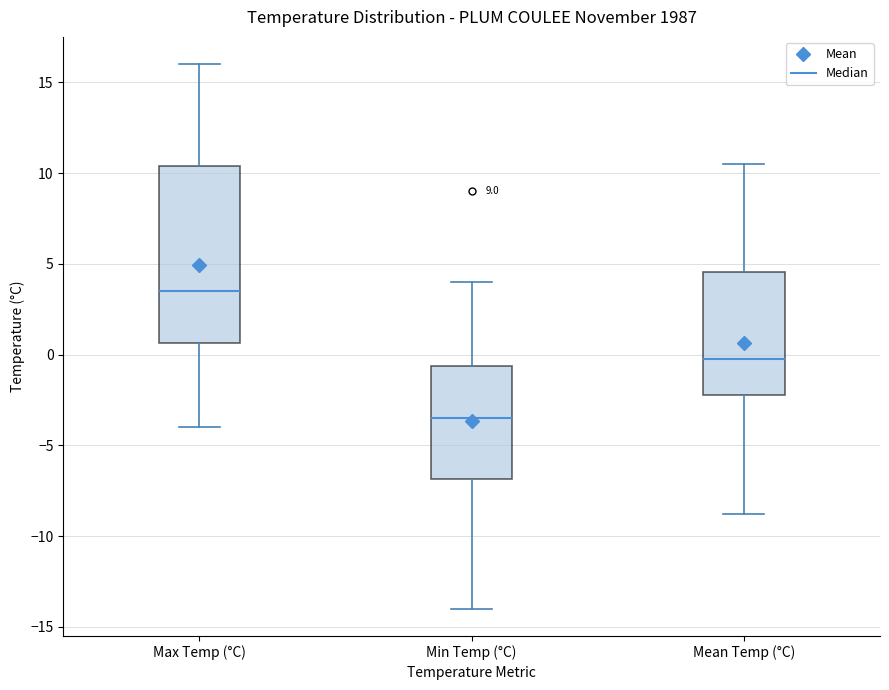

Where is the lower edge of the box for Max Temp (°C) on the y-axis? The values are not printed on the chart, so give them approximately, as read against the axis.

0.5